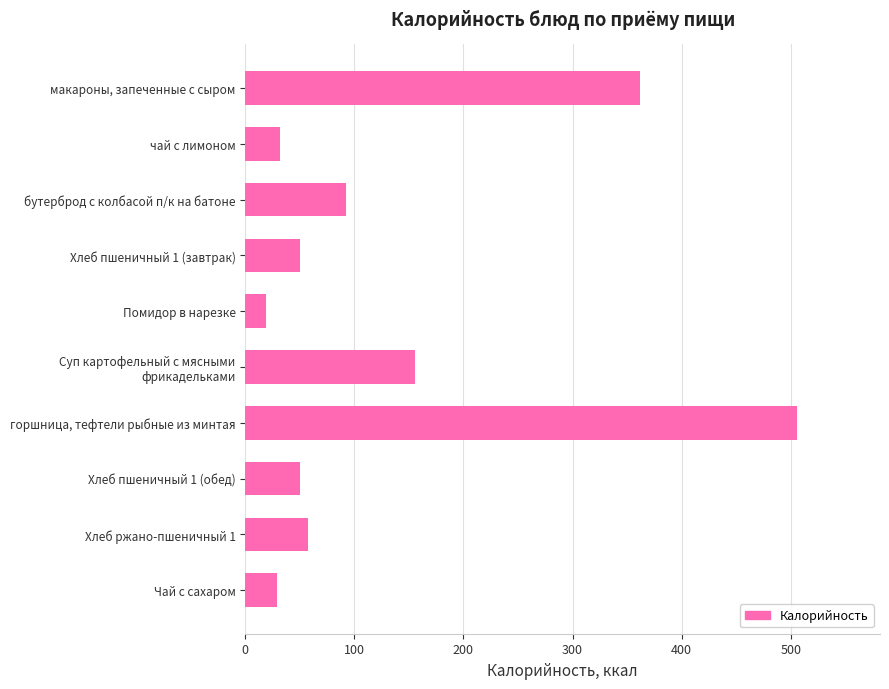

What is the difference between the maximum and minimum values?

487